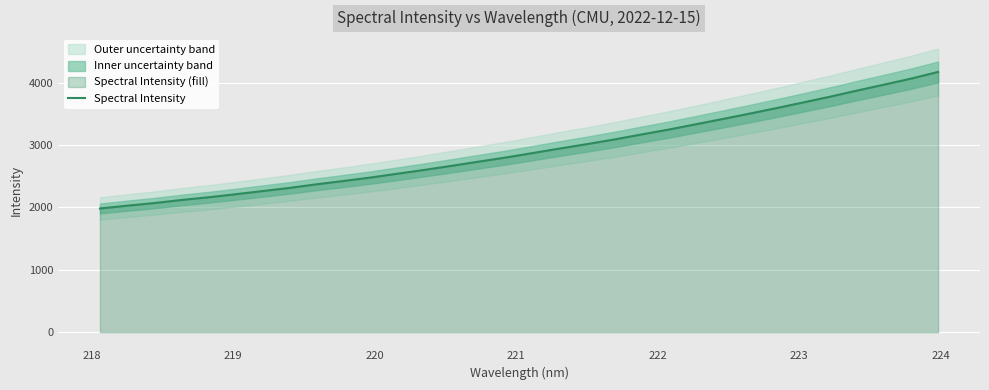

What is the lowest value of the Spectral Intensity series?

1983.1